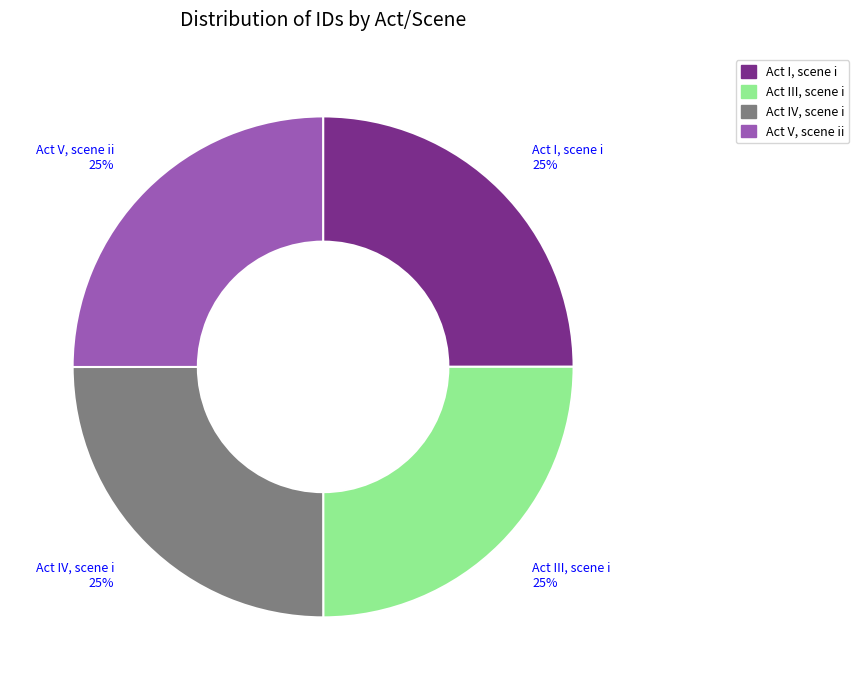

The Act III, scene i slice represents 33% of the pie. True or false?

False